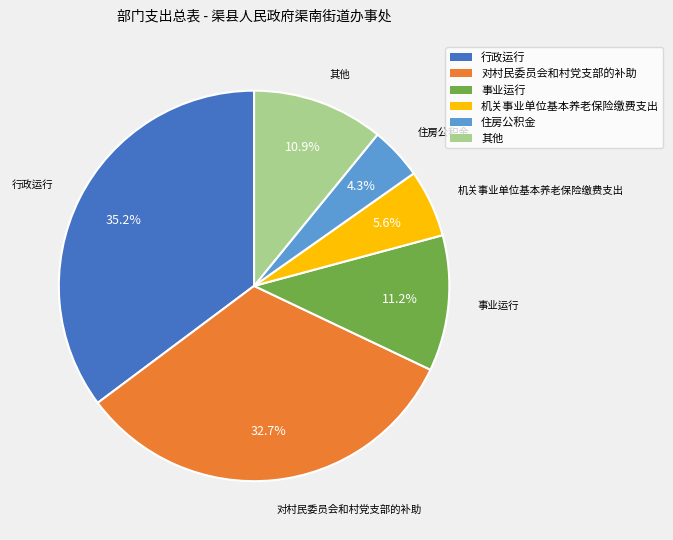

Does any single category account for the majority?

No